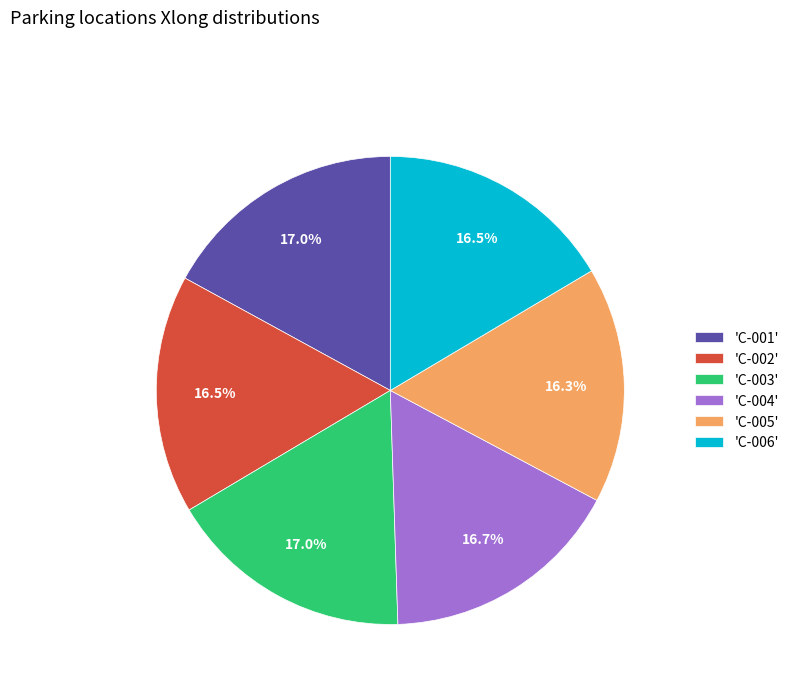

Approximately how many times larger is the value at 'C-001' compared to 'C-005'?

1.0